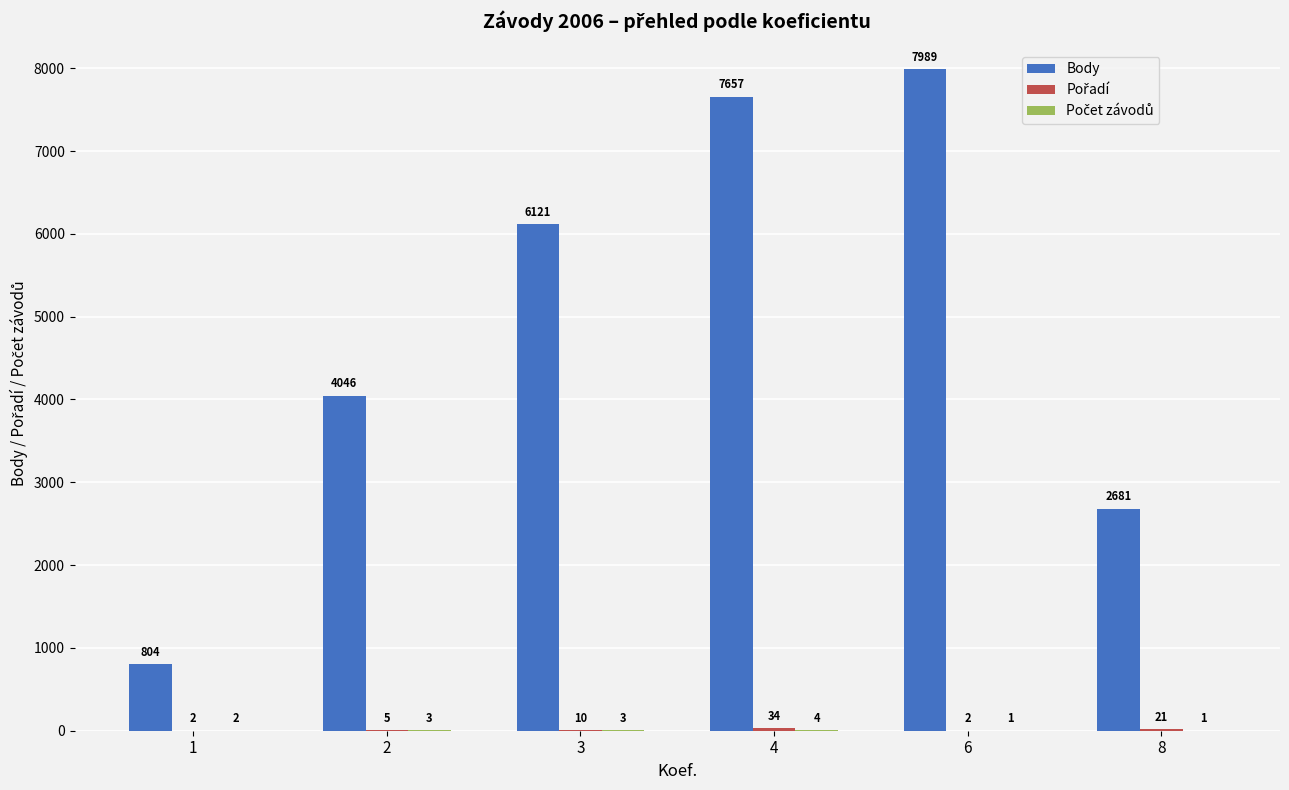

True or false: Body has a value of 1367 at 1.

False